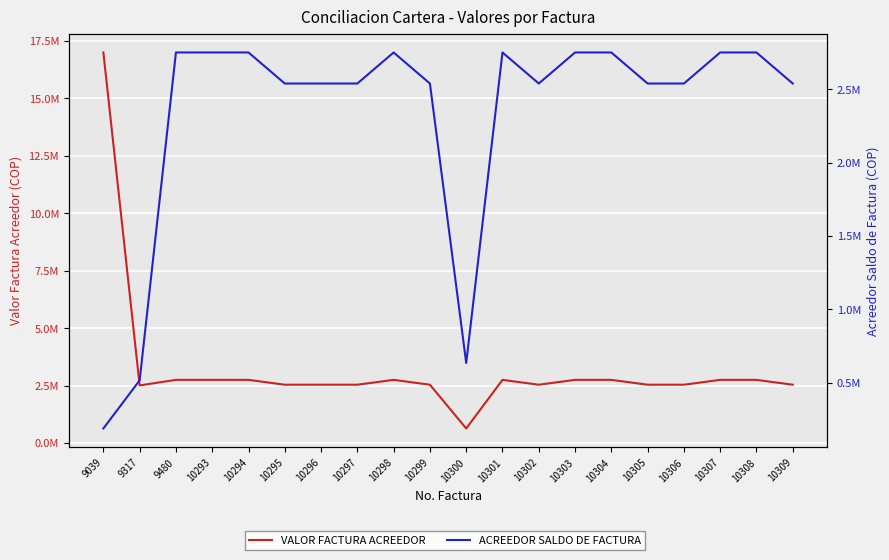

True or false: ACREEDOR SALDO DE FACTURA and VALOR FACTURA ACREEDOR cross at least once.

False